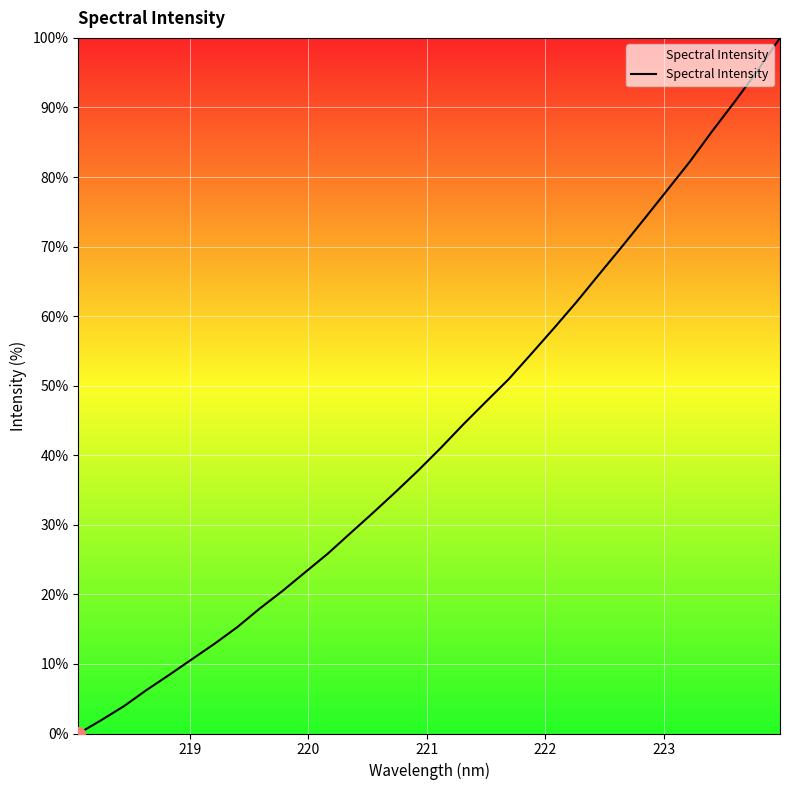

What is the maximum value shown in the chart?

100.0